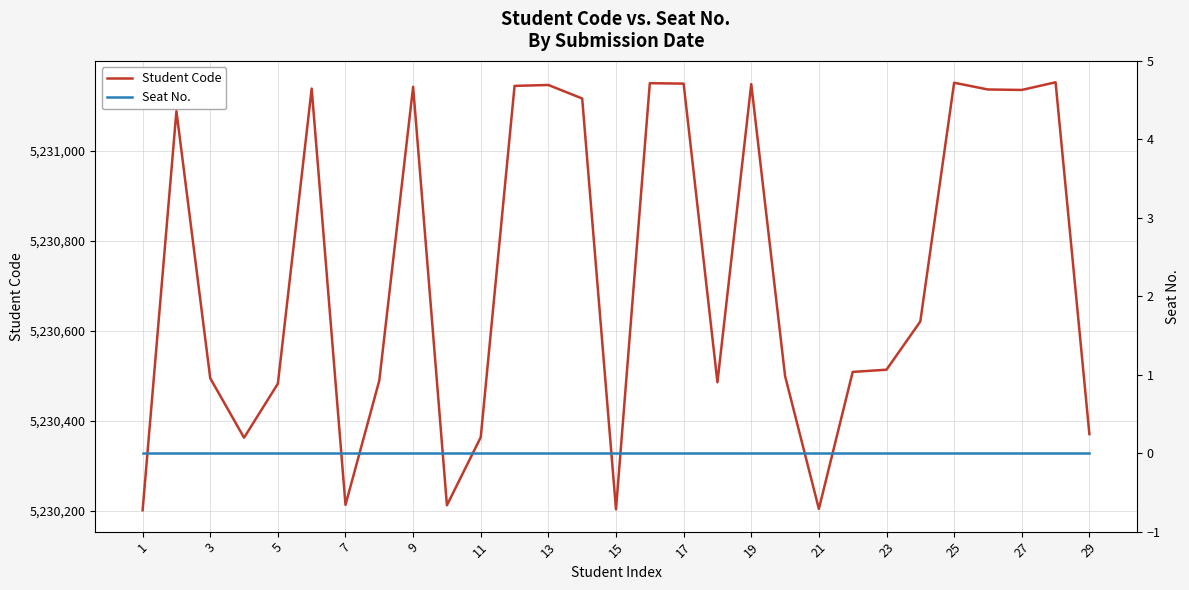

The value of Student Code at 1 is 5230202. True or false?

True